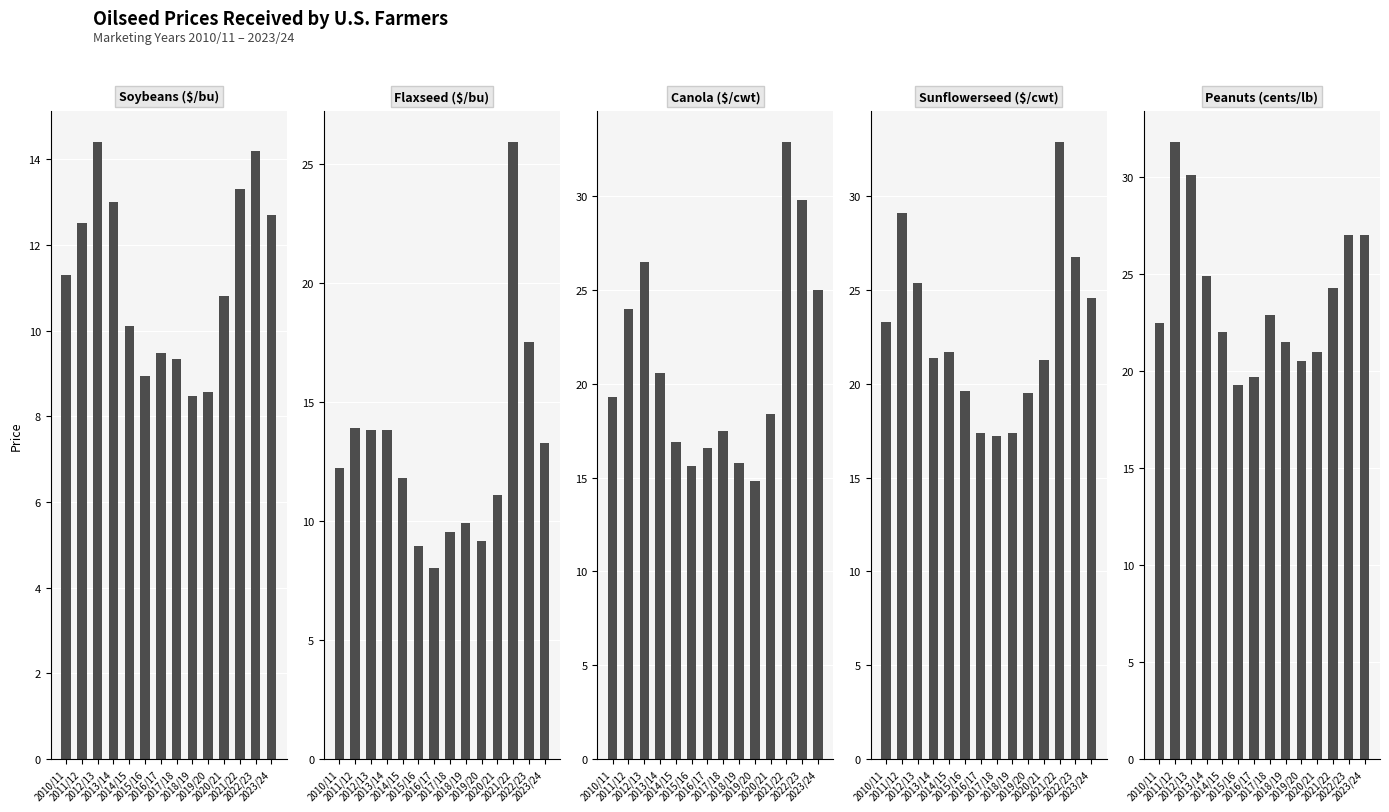

What is the highest value of the Canola ($/cwt) series?

32.9